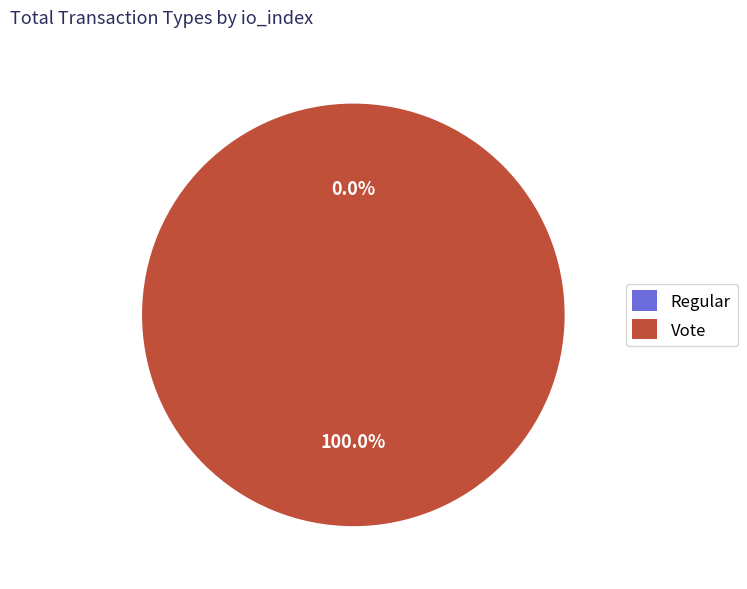

To the nearest percent, what portion does Vote represent?

100%